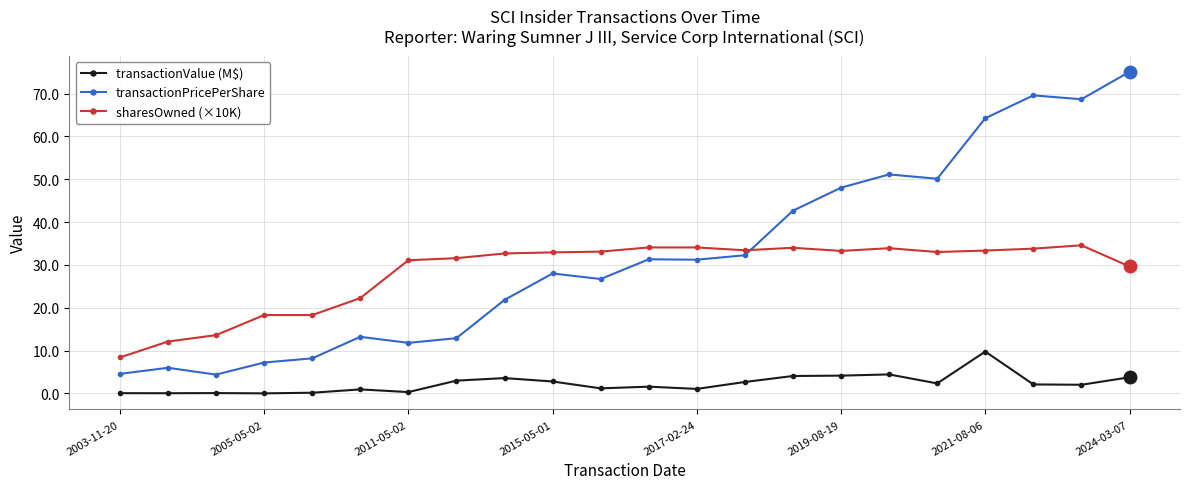

How many data points in transactionPricePerShare are less than 31?

11